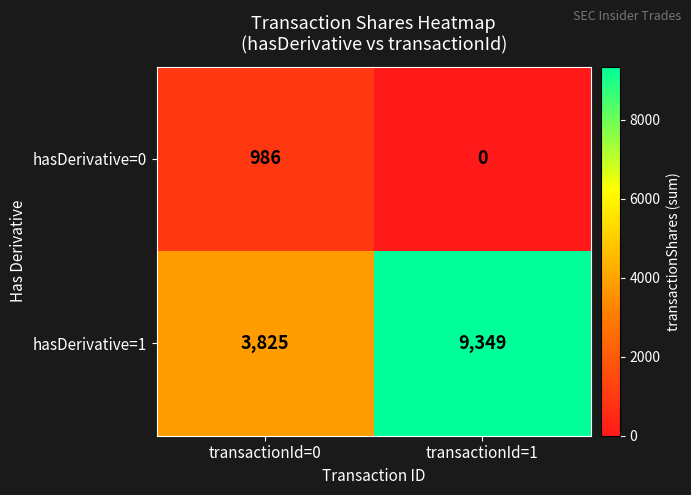

What is the difference between the highest and lowest values at transactionId=1?

9349